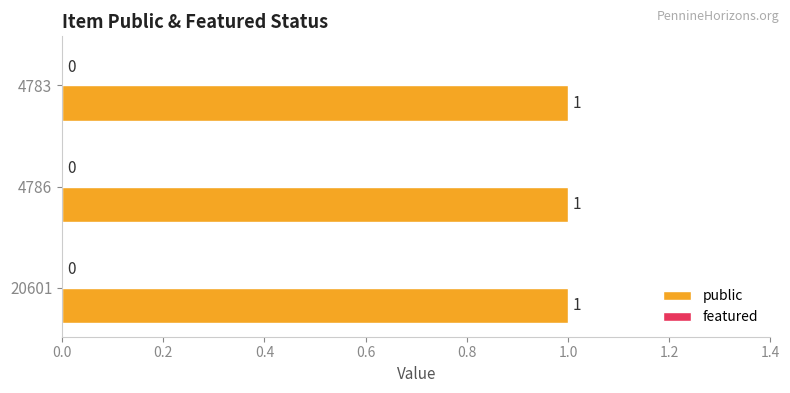

Reading left to right, transcribe all the data shown in this chart.

public: 20601=1	4786=1	4783=1
featured: 20601=0	4786=0	4783=0